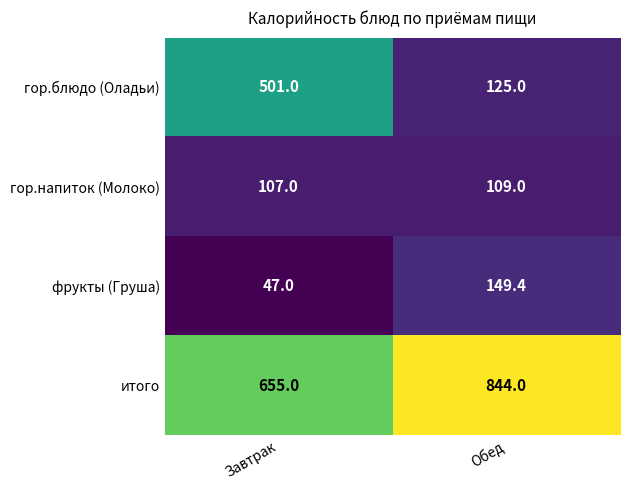

Reading right to left, transcribe all the data shown in this chart.

гор.блюдо (Оладьи): 125.0	501.0
гор.напиток (Молоко): 109.0	107.0
фрукты (Груша): 149.4	47.0
итого: 844.0	655.0